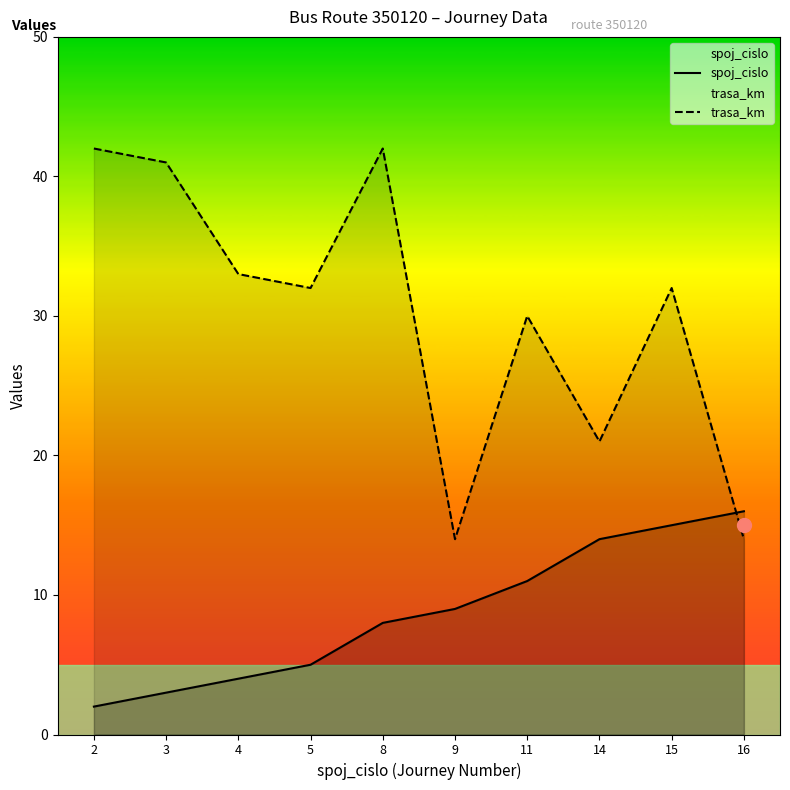

Between 9 and 5, which is larger?

9